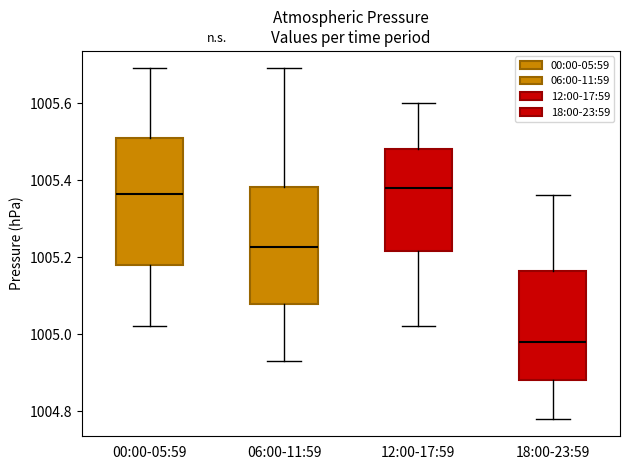

Reading left to right, transcribe this box plot: for each box, give where its median line is, the range the box spans, and where its two whiskers end, as read against the y-axis. The values are not printed on the chart, so give them approximately, as read against the axis.

00:00-05:59: median 1005.36, box 1005.18 to 1005.52, whiskers 1005.02 to 1005.70
06:00-11:59: median 1005.22, box 1005.08 to 1005.38, whiskers 1004.94 to 1005.70
12:00-17:59: median 1005.38, box 1005.22 to 1005.48, whiskers 1005.02 to 1005.60
18:00-23:59: median 1004.98, box 1004.88 to 1005.16, whiskers 1004.78 to 1005.36